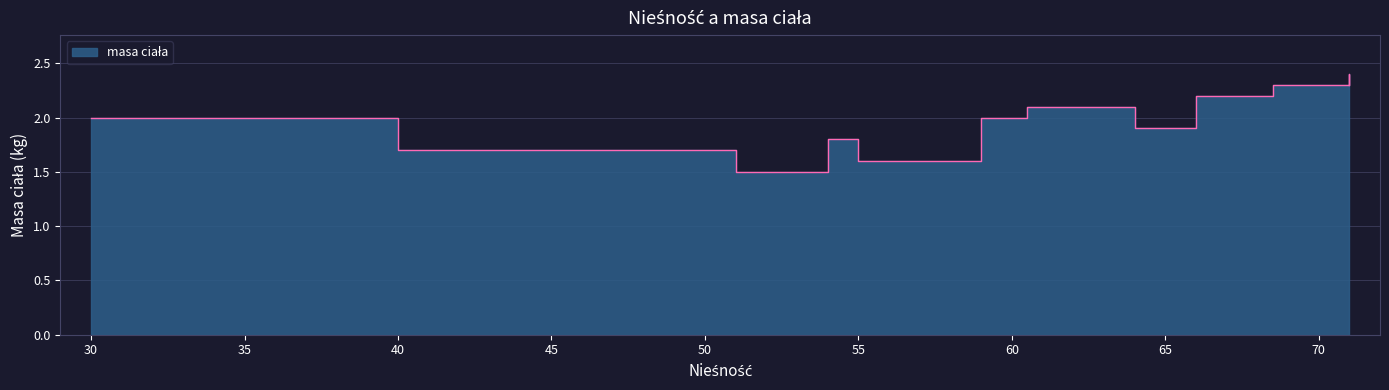

What is the value of the 16th point from the left?

2.1